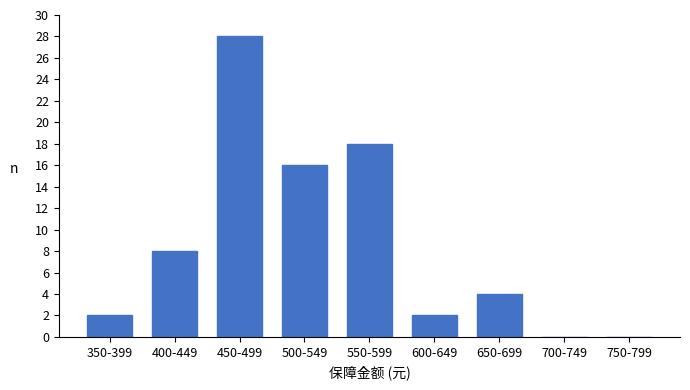

Reading left to right, what are all the values shown in this chart?

350-399=2	400-449=8	450-499=28	500-549=16	550-599=18	600-649=2	650-699=4	700-749=0	750-799=0